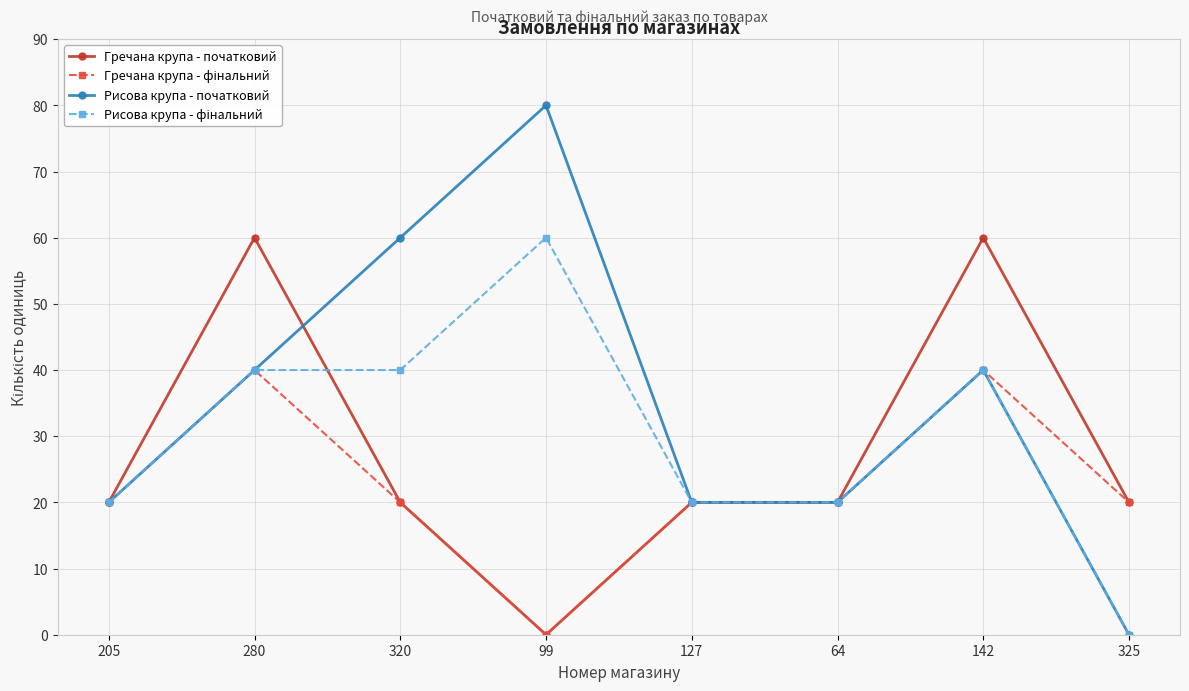

What is the total value across all series at 64?

80